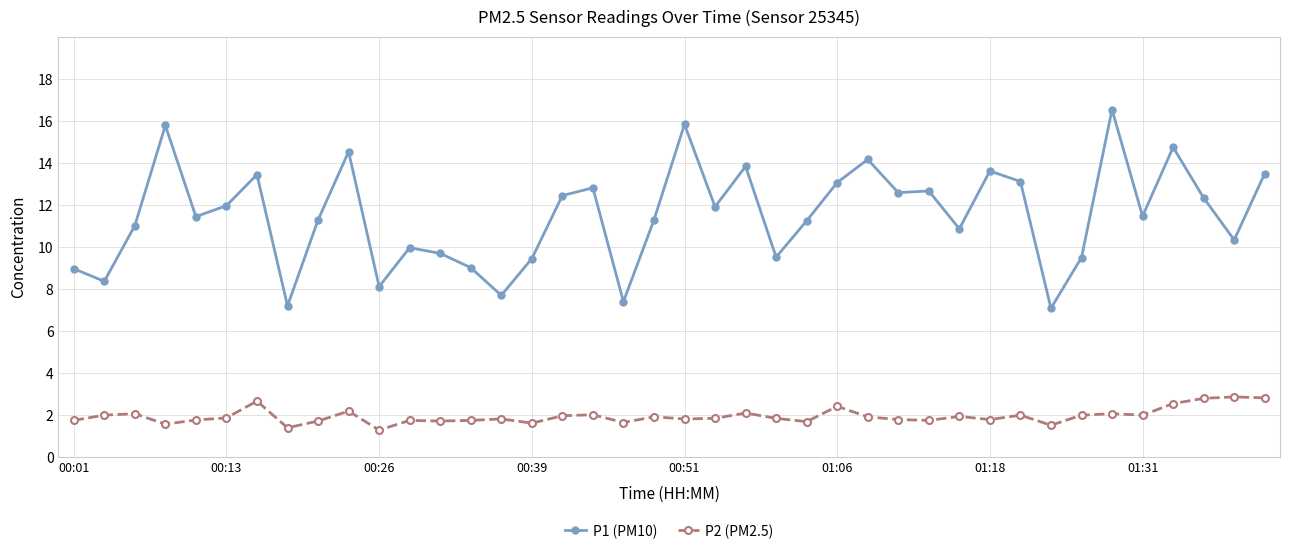

How many lines are shown in the chart?

2